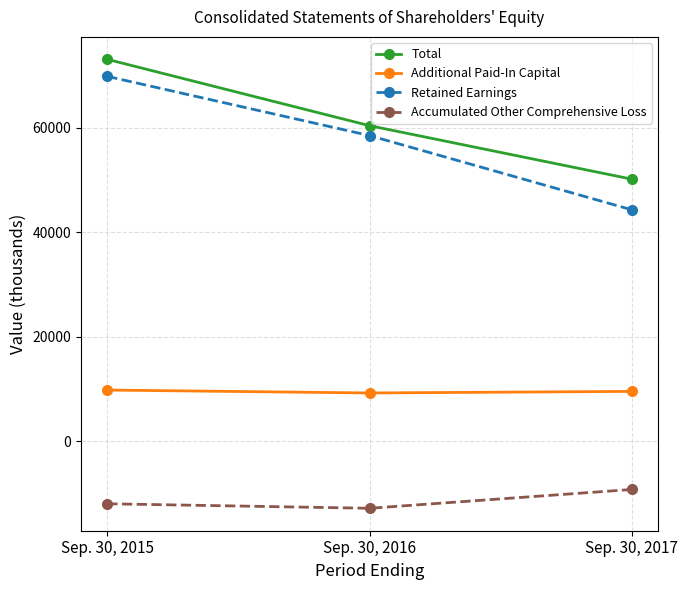

What is the value of the Total point at the 3rd from the left?

50131